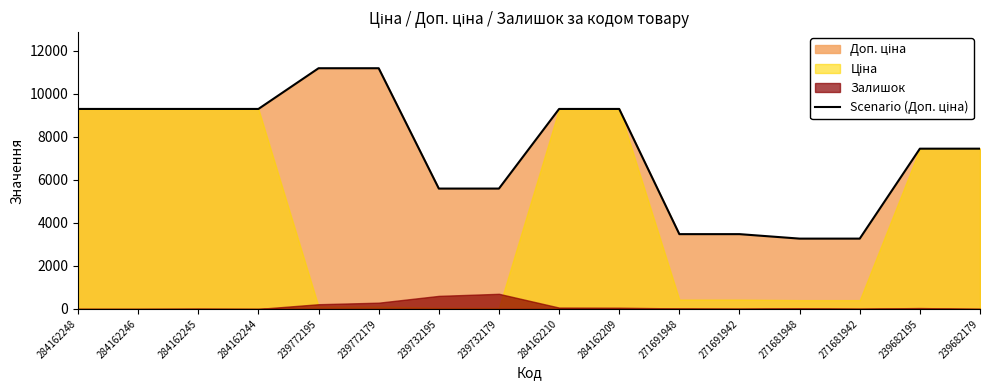

What is the greatest value displayed?

11182.0